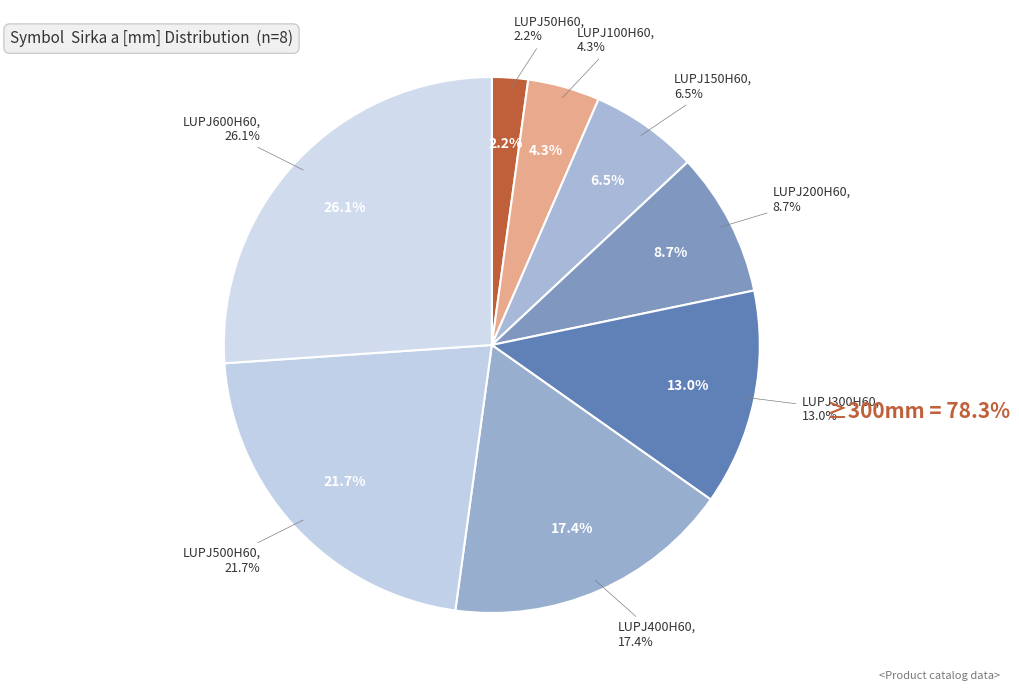

How many segments does this pie chart have?

8